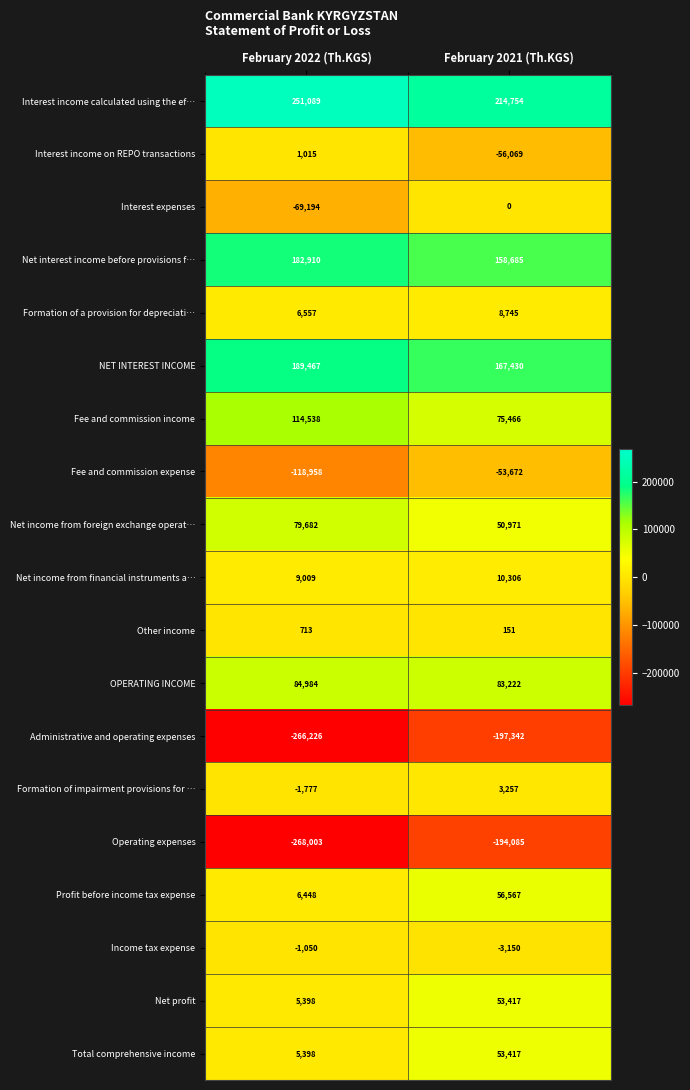

What is the difference between the maximum and minimum values in the Profit before income tax expense series?

50119